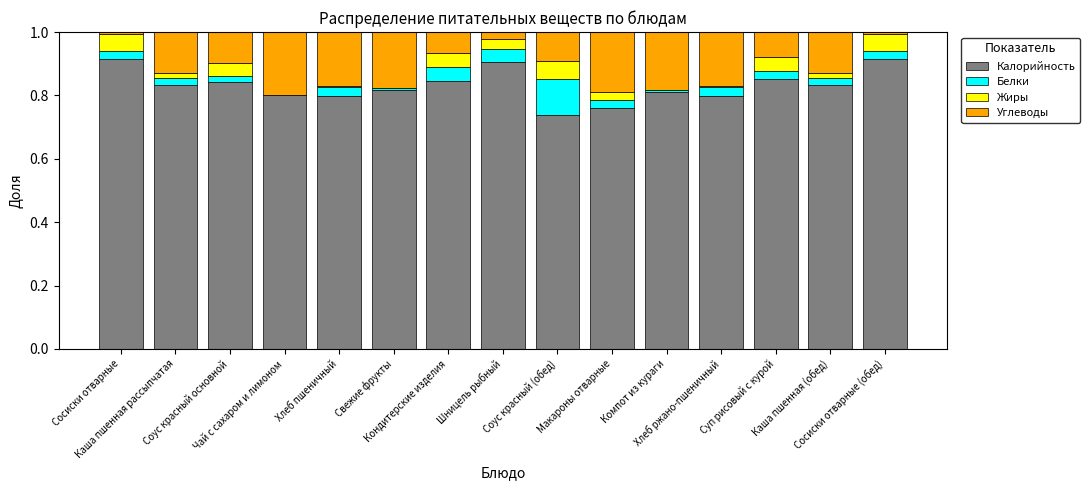

Where is Белки nearest to the value 0?

Чай с сахаром и лимоном